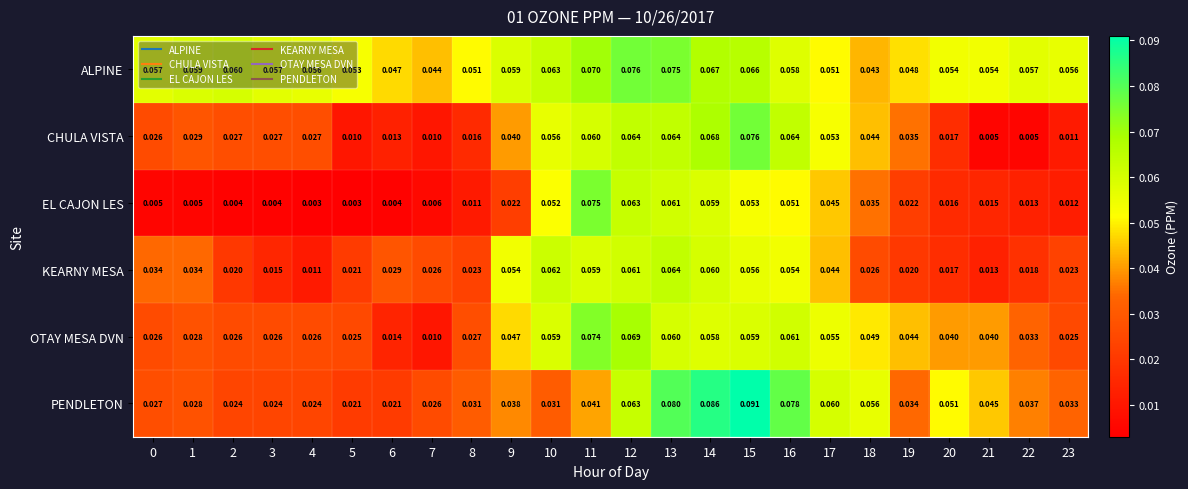

At 22, list the series in order from largest to smallest.

ALPINE, PENDLETON, OTAY MESA DVN, KEARNY MESA, EL CAJON LES, CHULA VISTA